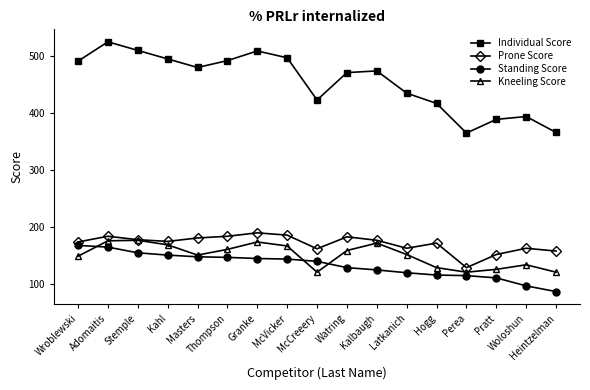

Which series ends up on top after the final intersection of Standing Score and Kneeling Score?

Kneeling Score